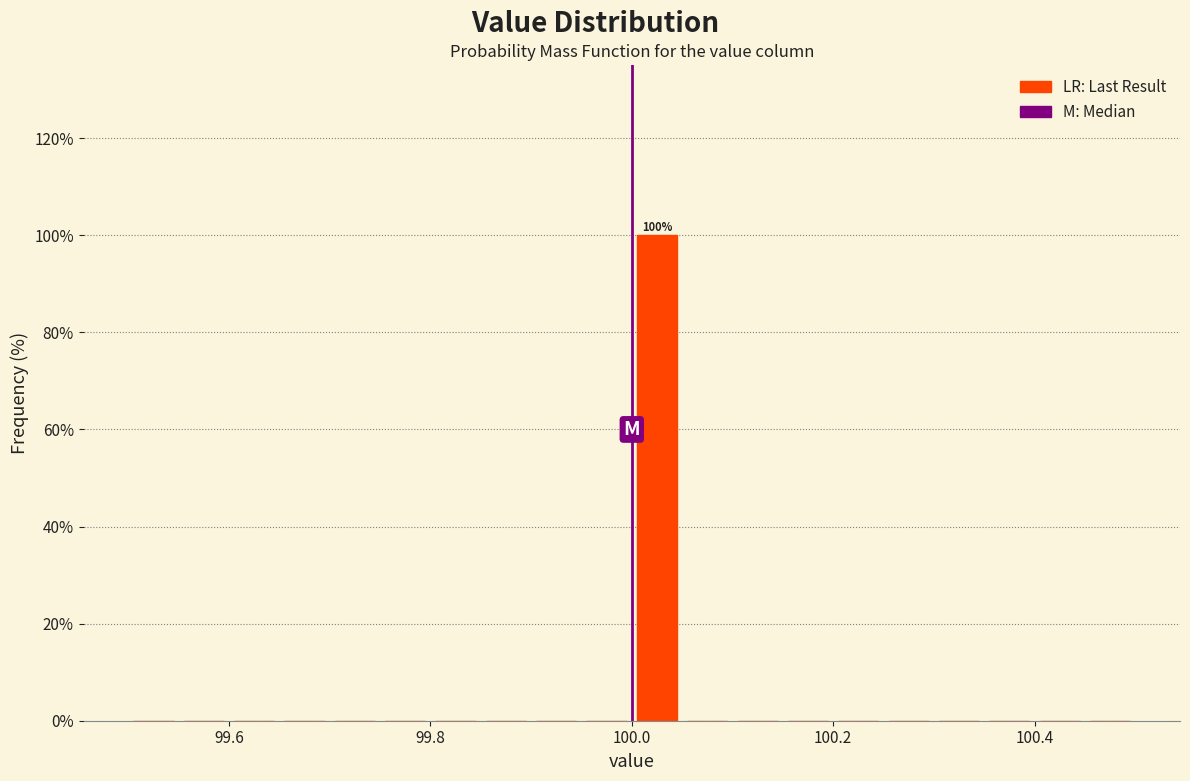

Around what value on the x-axis is the tallest bar? Give the approximate position of its centre, as read against the axis.

100.02